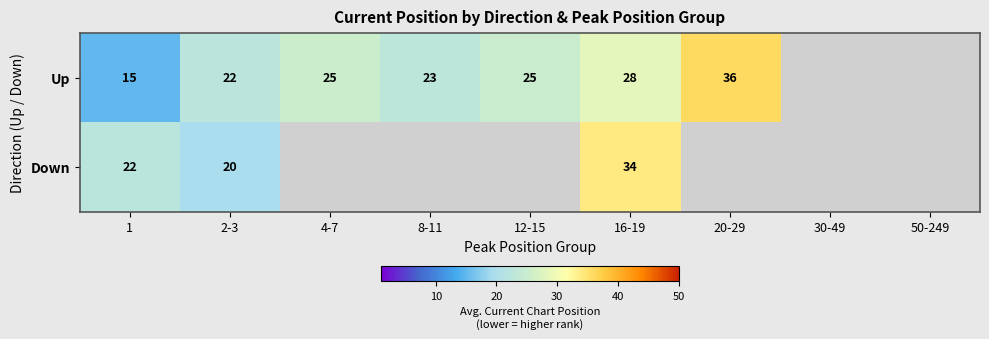

At 16-19, list the series in order from smallest to largest.

Up, Down